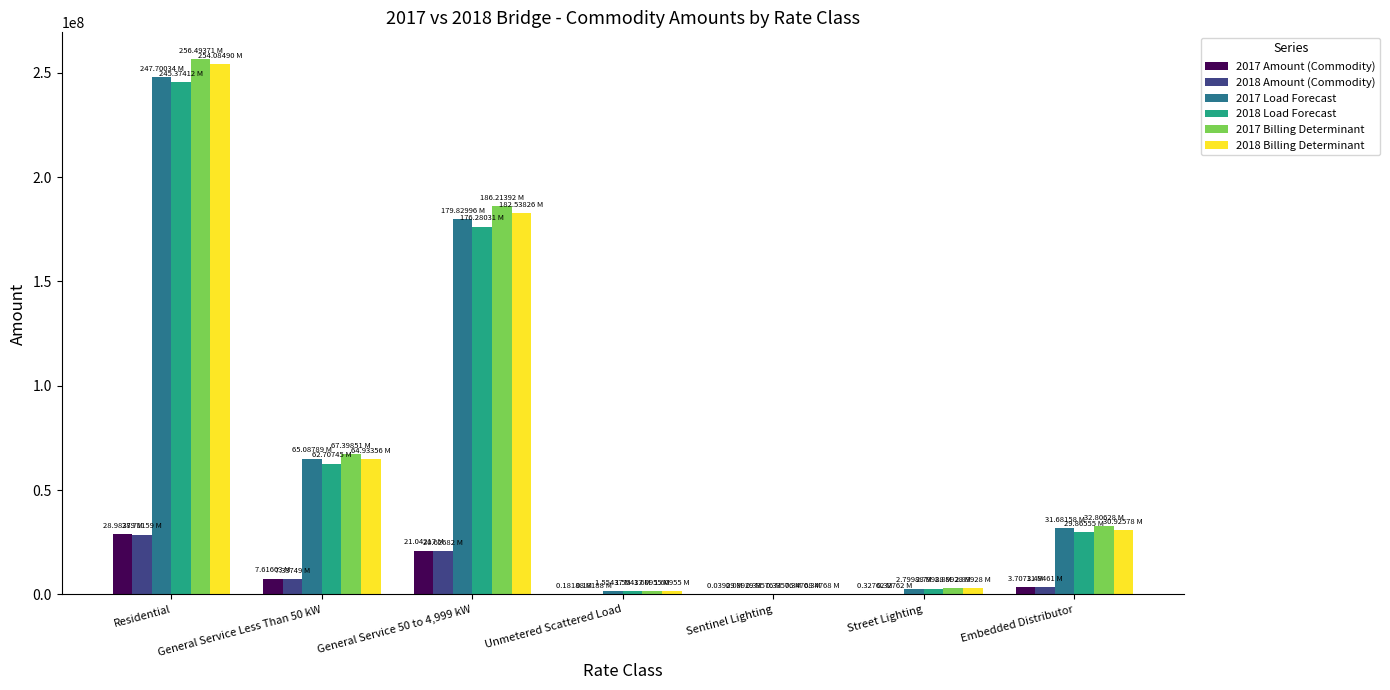

Read the 2018 Load Forecast value at Embedded Distributor.

29865554.0